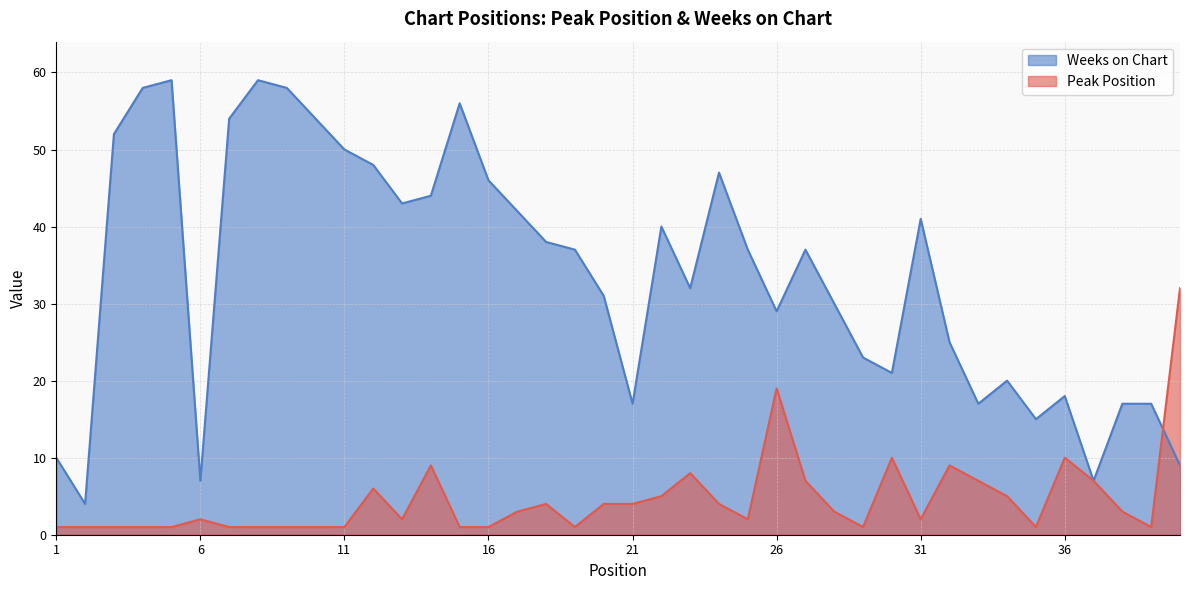

List the series in order of their overall mean, lowest first.

Peak Position, Weeks on Chart